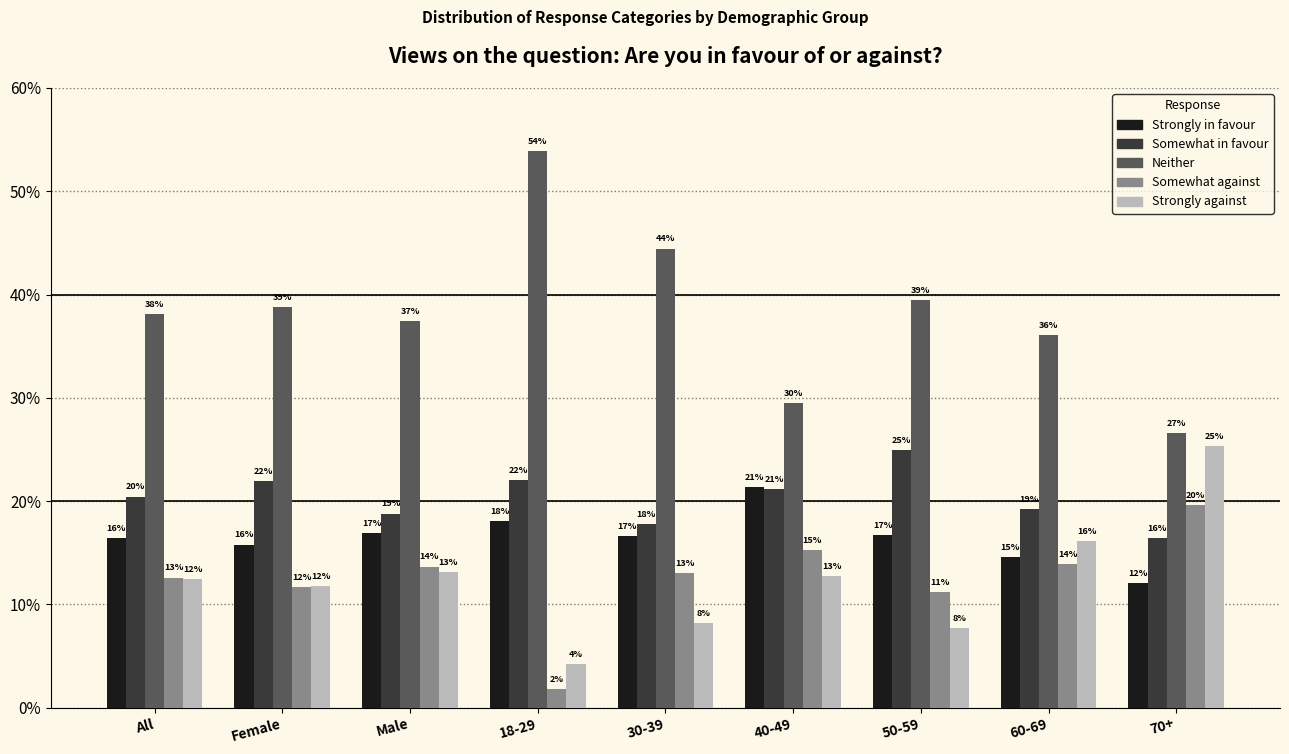

What are all the series names shown in the legend?

Strongly in favour, Somewhat in favour, Neither, Somewhat against, Strongly against